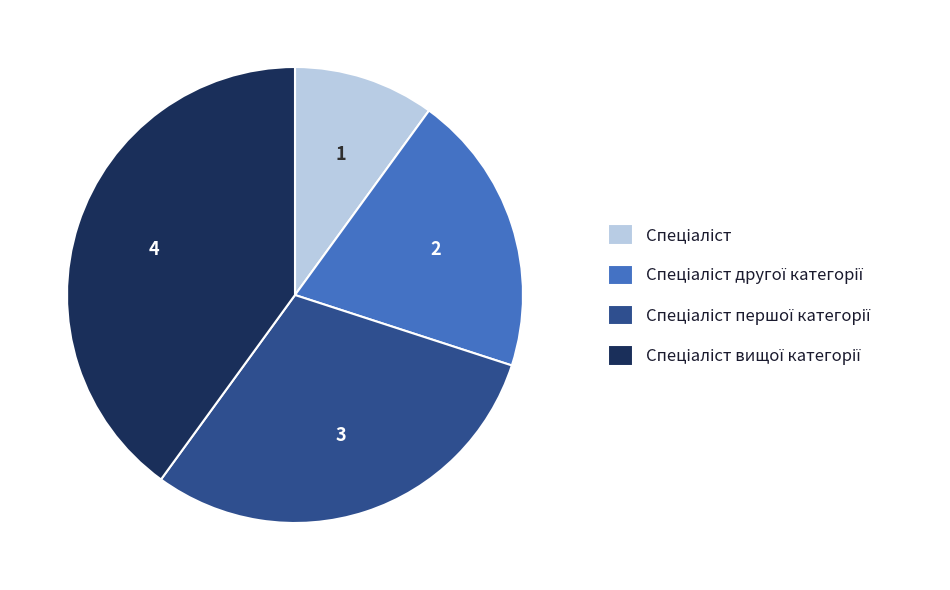

Is there any slice that represents more than half of the pie?

No